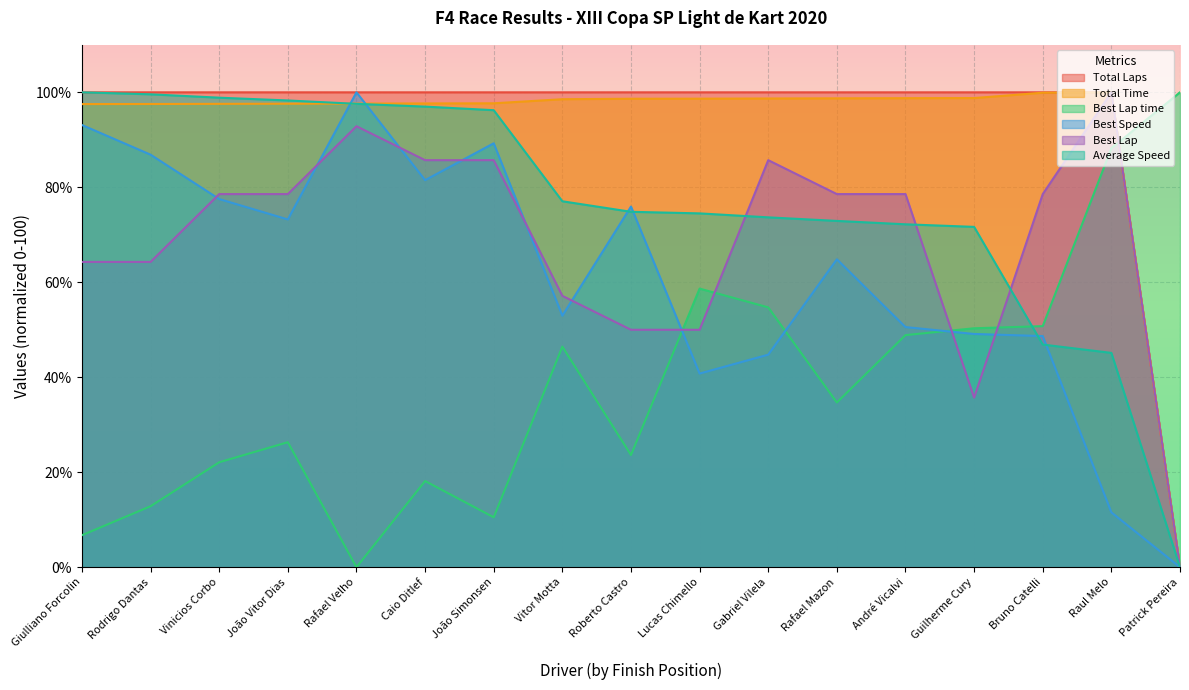

At which category is the sum across all series the highest?

Rafael Velho